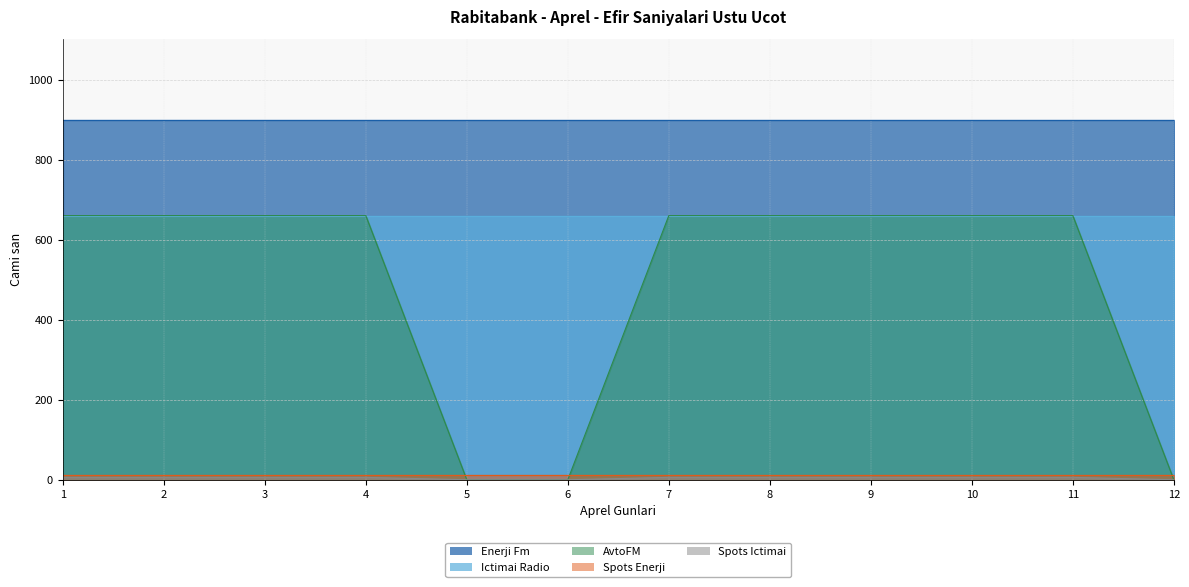

Reading right to left, extract all data points from this chart.

Enerji Fm: 12=900	11=900	10=900	9=900	8=900	7=900	6=900	5=900	4=900	3=900	2=900	1=900
Ictimai Radio: 12=660	11=660	10=660	9=660	8=660	7=660	6=660	5=660	4=660	3=660	2=660	1=660
AvtoFM: 12=0	11=660	10=660	9=660	8=660	7=660	6=0	5=0	4=660	3=660	2=660	1=660
Spots Enerji: 12=12	11=12	10=12	9=12	8=12	7=12	6=12	5=12	4=12	3=12	2=12	1=12
Spots Ictimai: 12=0	11=6	10=6	9=6	8=6	7=6	6=0	5=0	4=6	3=6	2=6	1=6